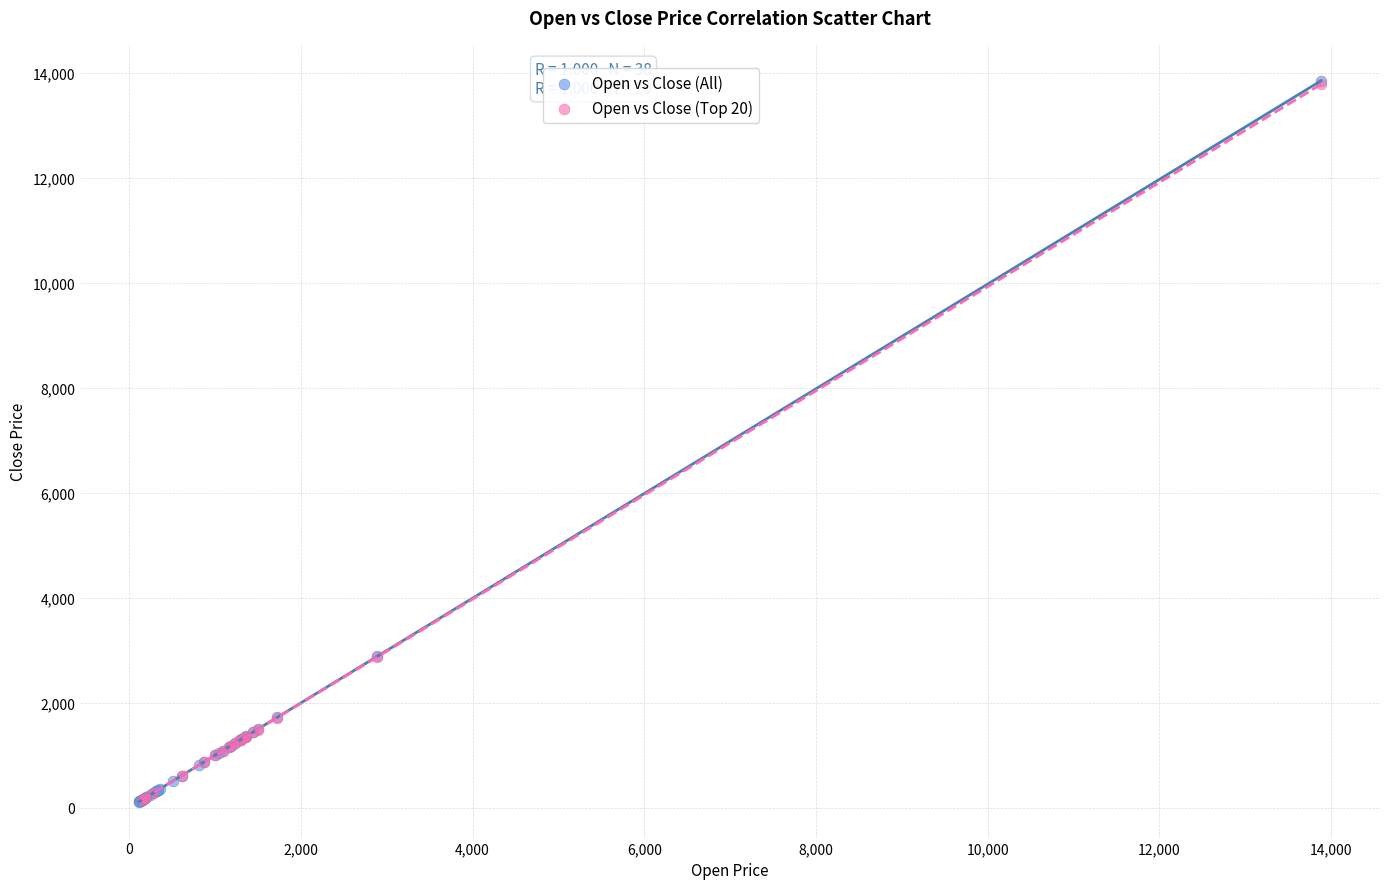

Which series has the widest spread of Y values?

Open vs Close (All)